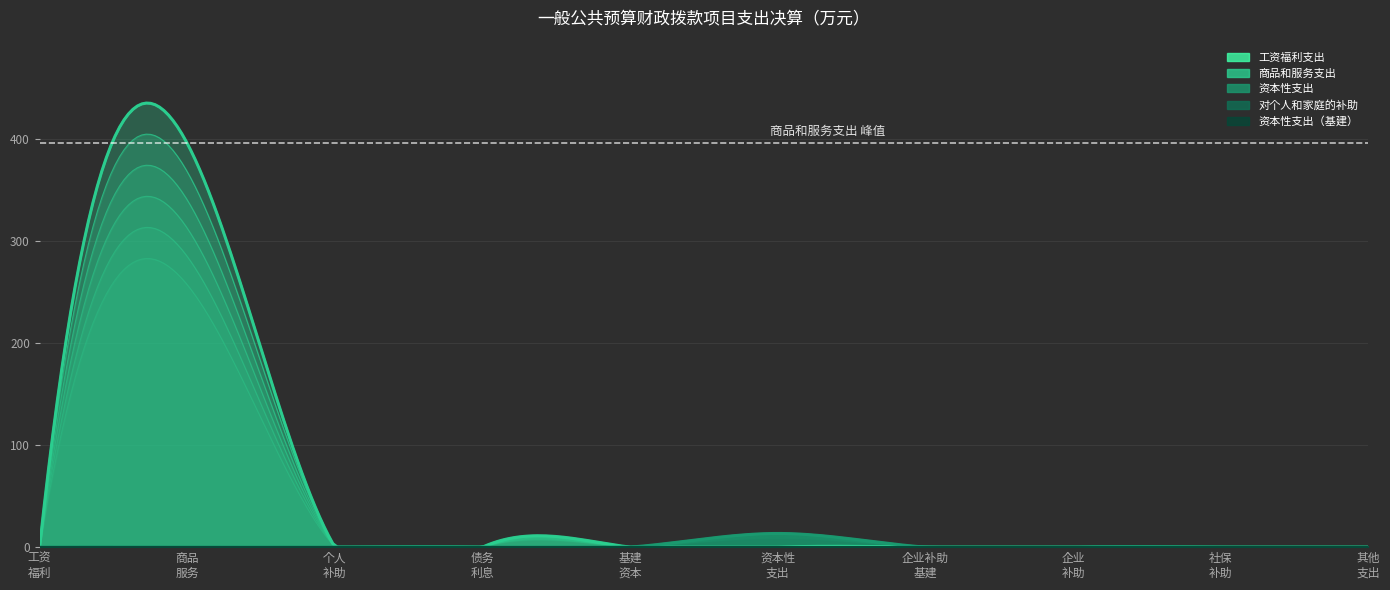

How many lines are shown in the chart?

5